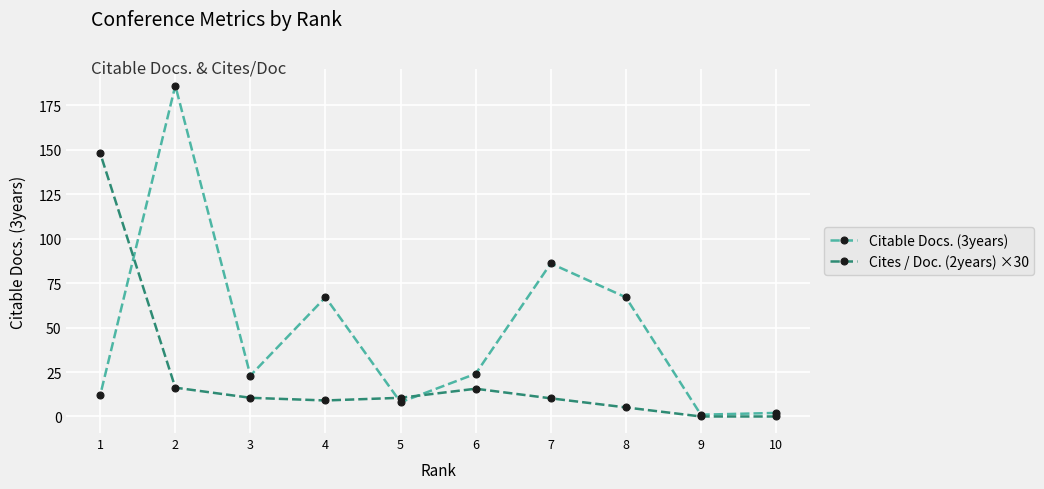

What are all the series names shown in the legend?

Citable Docs. (3years), Cites / Doc. (2years) ×30